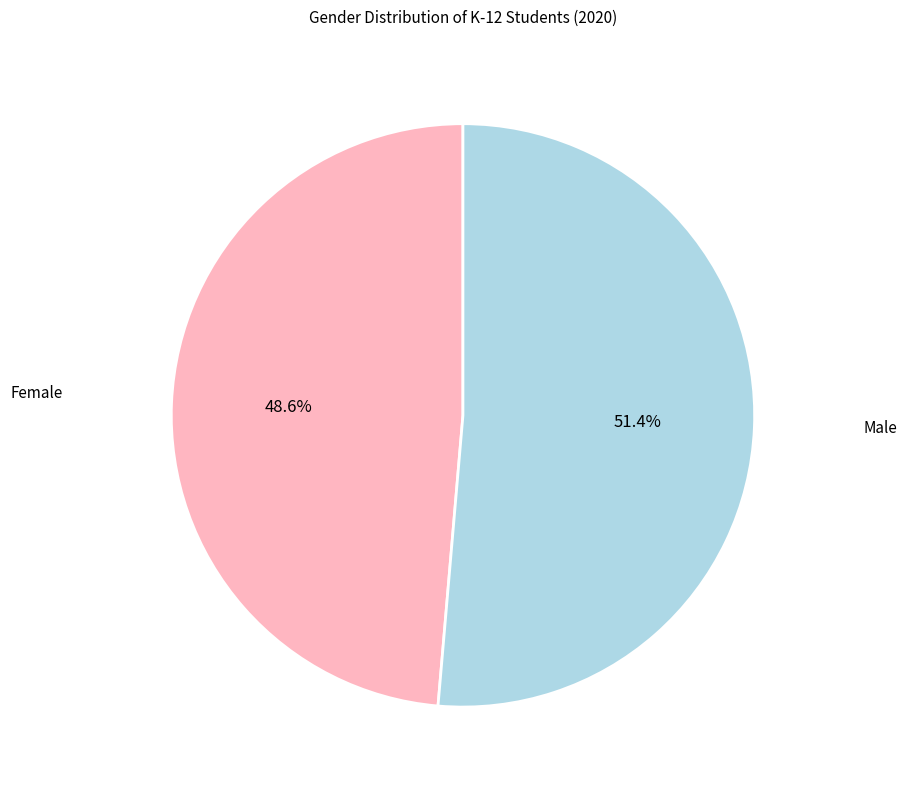

Is there any slice that represents more than half of the pie?

Yes